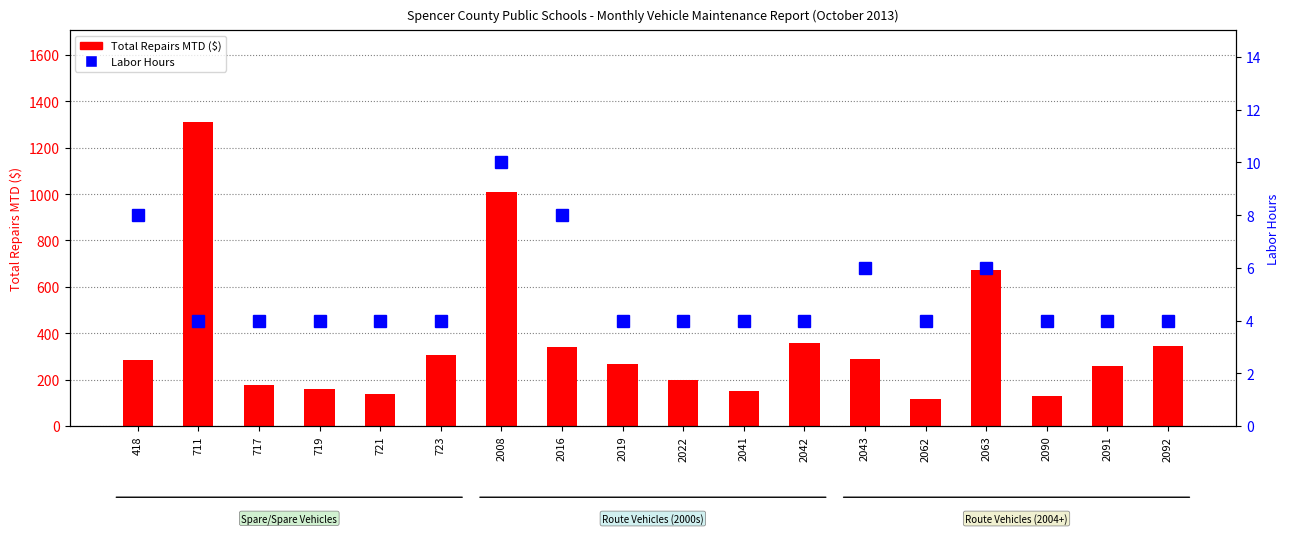

Rank the series by their maximum value, from lowest to highest.

Labor Hours, Total Repairs MTD ($)